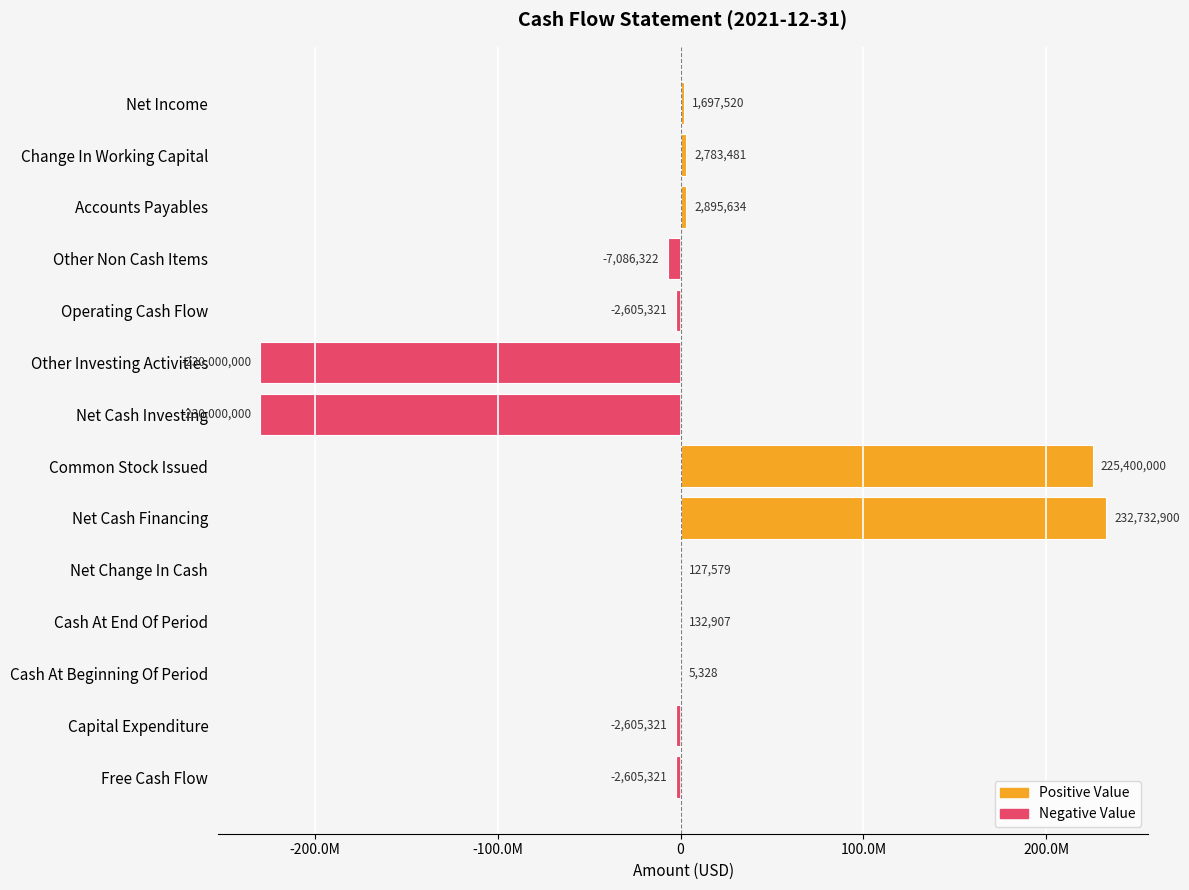

Are the bars horizontal?

Yes